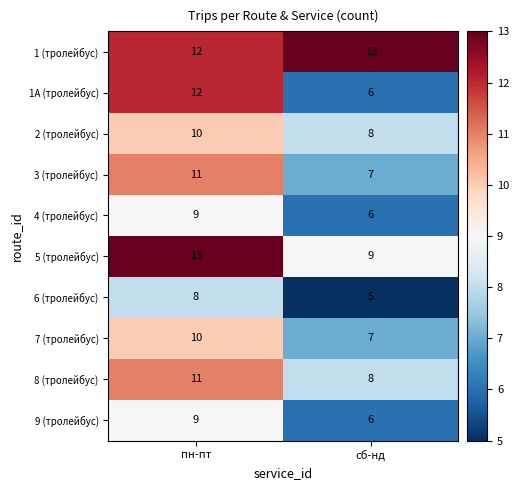

What is the sum of the 3 (тролейбус) values at пн-пт and сб-нд?

18